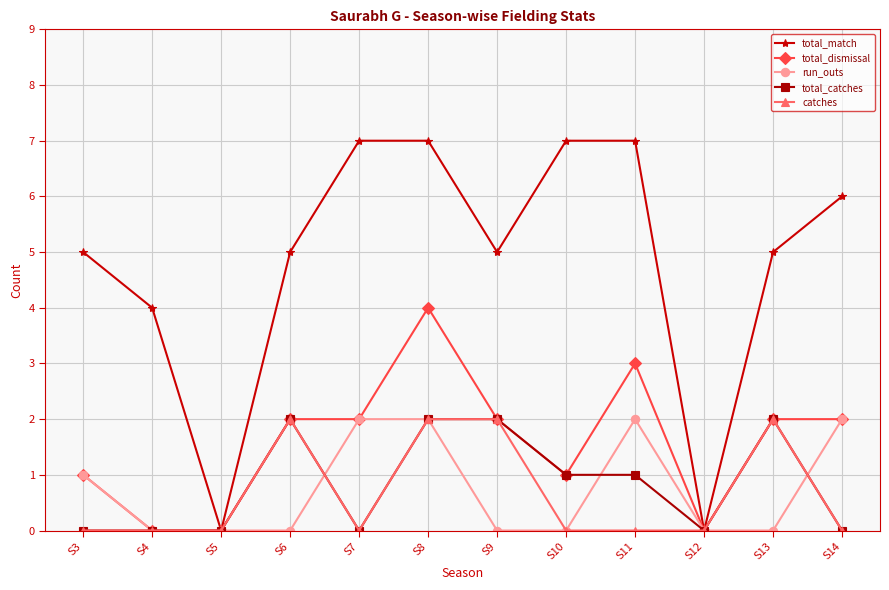

True or false: total_match has more than 2 points higher than both neighbors.

False